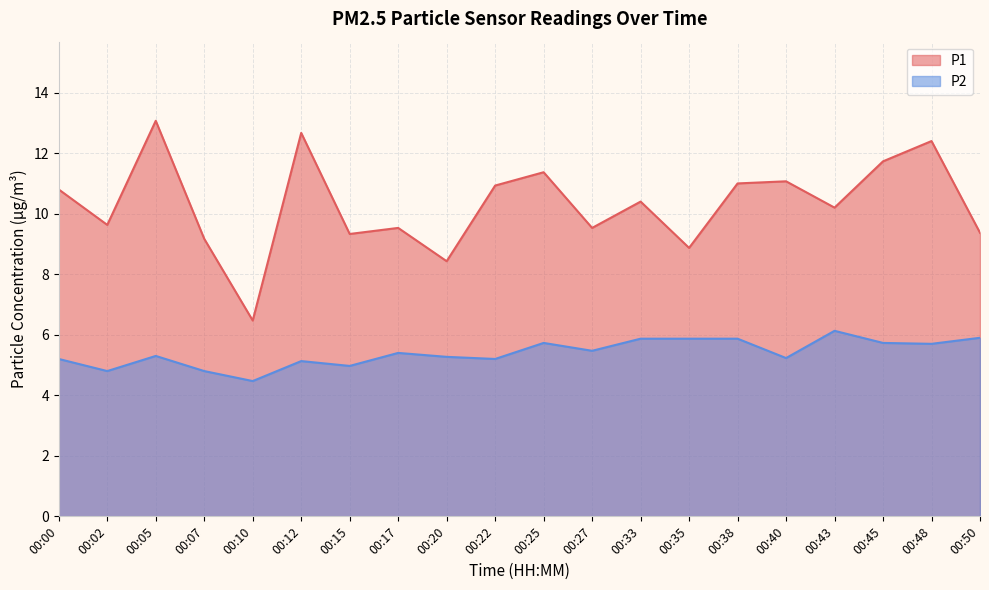

Where is P2 nearest to the value 5?

00:15